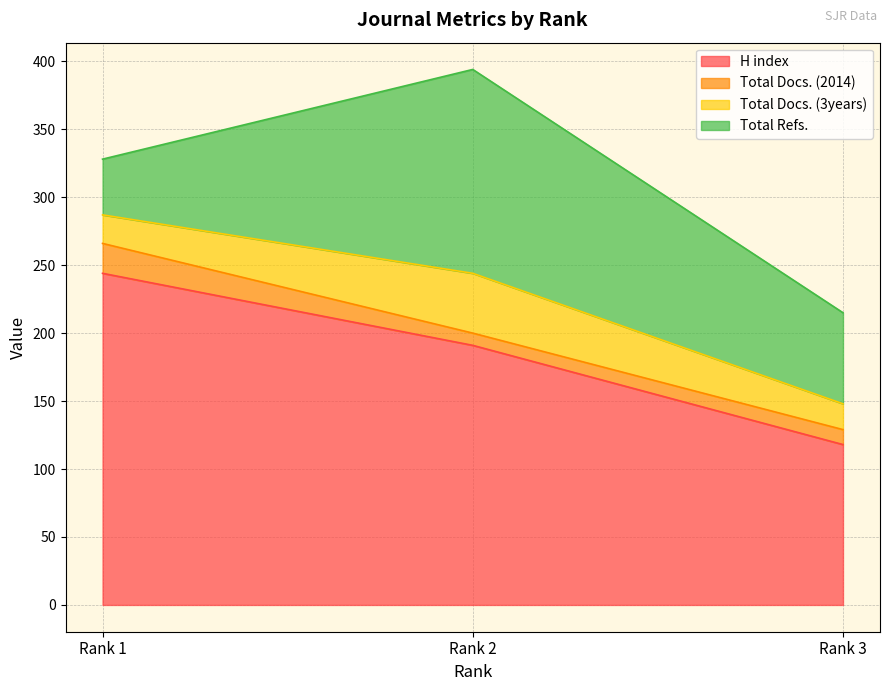

Reading left to right, transcribe all the data shown in this chart.

H index: 244	191	118
Total Docs. (2014): 22	9	11
Total Docs. (3years): 21	44	19
Total Refs.: 41	150	67